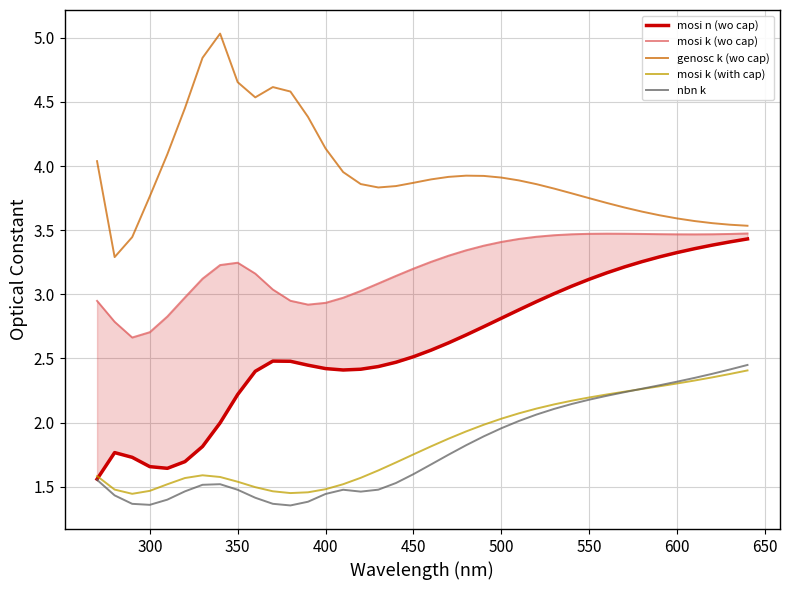

What is the sum of all genosc k (wo cap) values?

150.4